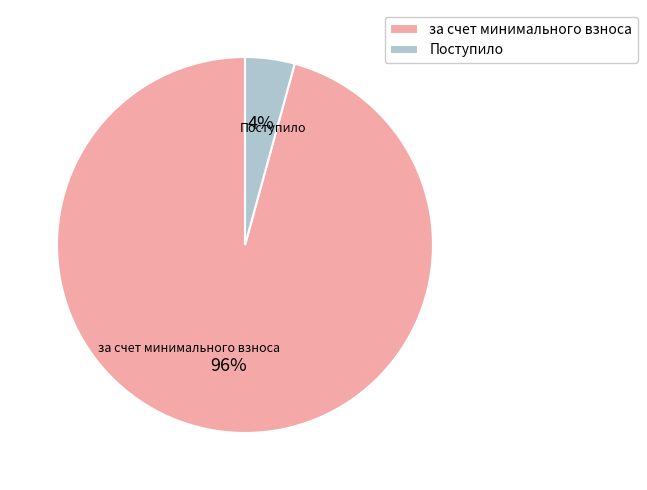

Does any single category account for the majority?

Yes